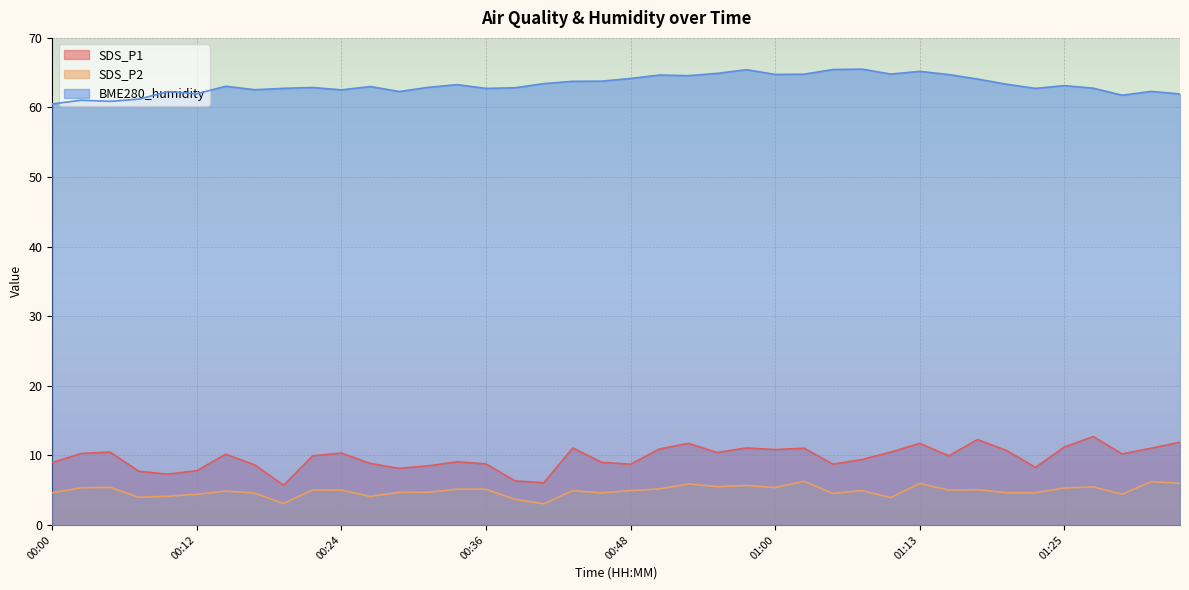

At which label is BME280_humidity closest to 63?

00:26